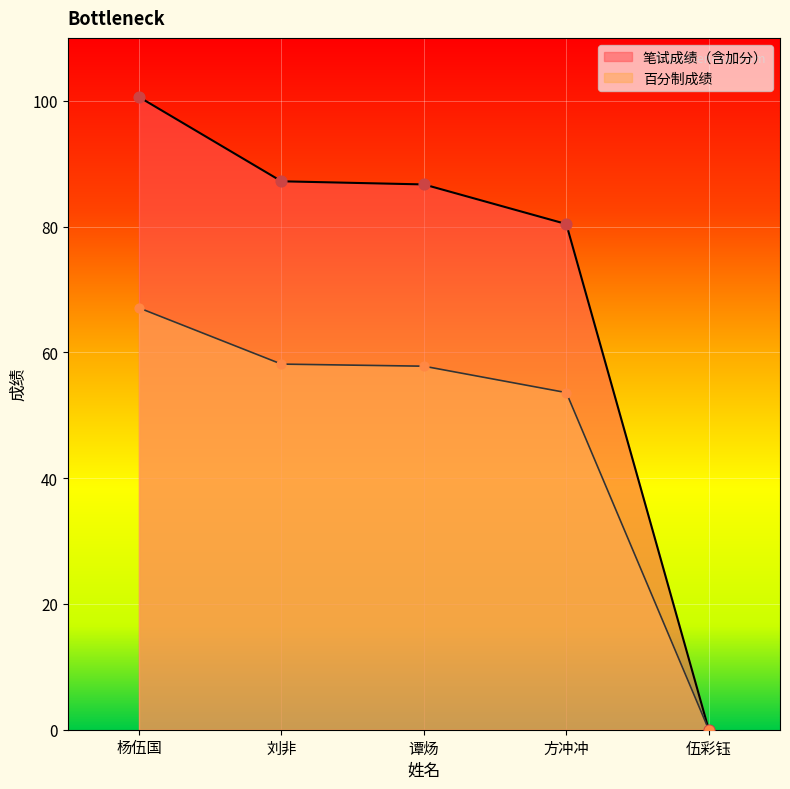

Which series reaches the minimum Y coordinate?

笔试成绩（含加分）